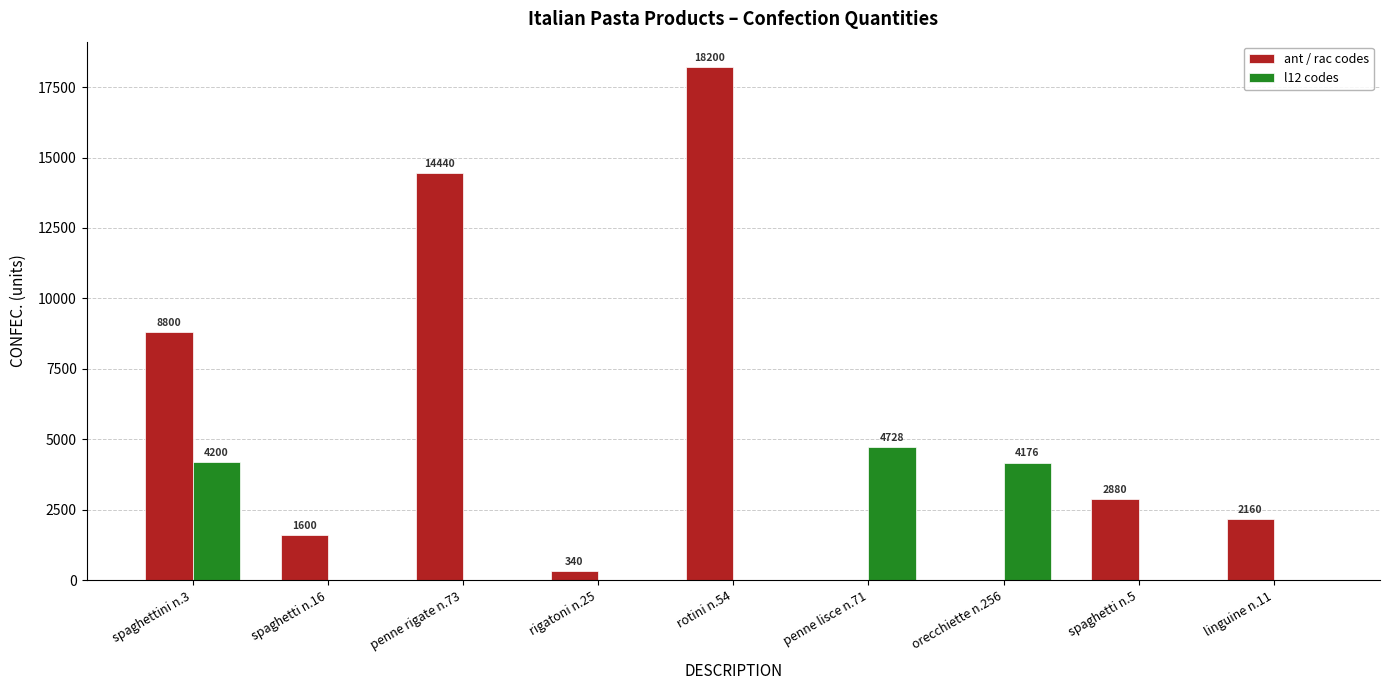

Reading left to right, extract all data points from this chart.

ant / rac codes: 8800	1600	14440	340	18200	0	0	2880	2160
l12 codes: 4200	0	0	0	0	4728	4176	0	0